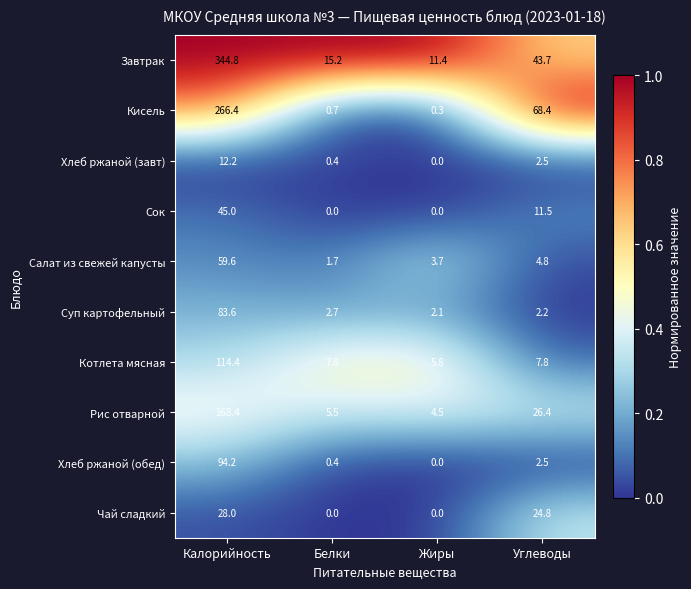

Rank the series by their maximum value, from lowest to highest.

Хлеб ржаной (завт), Чай сладкий, Сок, Салат из свежей капусты, Суп картофельный, Хлеб ржаной (обед), Котлета мясная, Рис отварной, Кисель, Завтрак